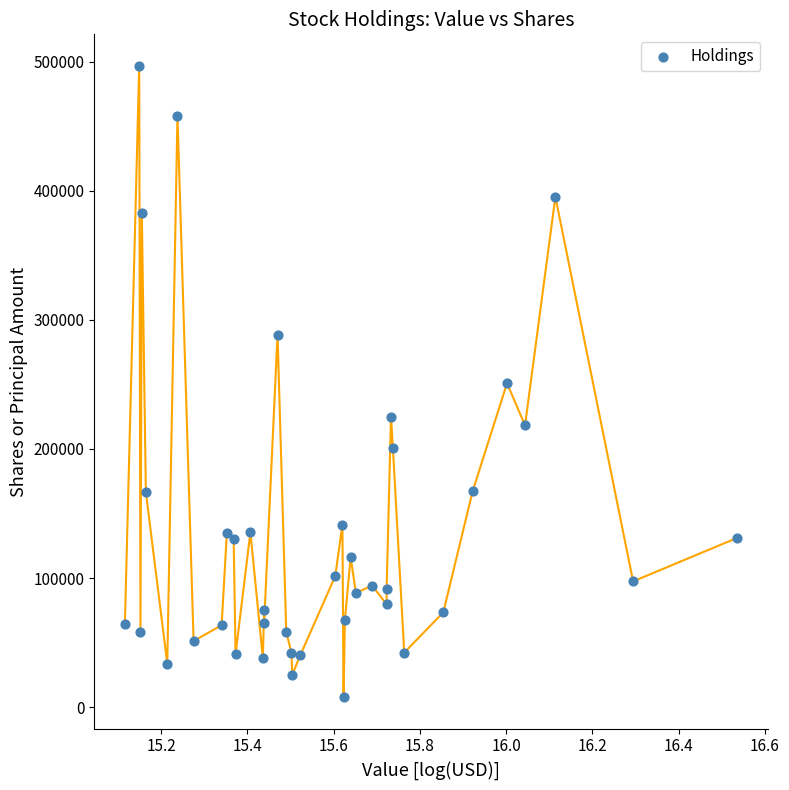

What is the range of Y values (max minus min)?

488932